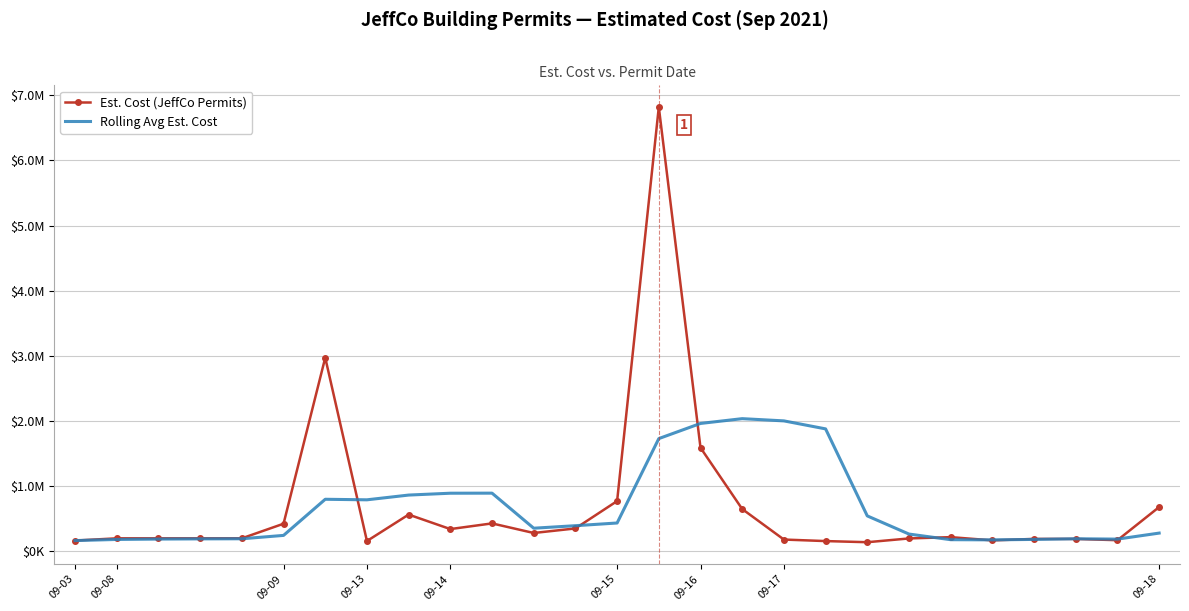

What is the difference between the maximum and second lowest values in the Rolling Avg Est. Cost series?

1863426.4